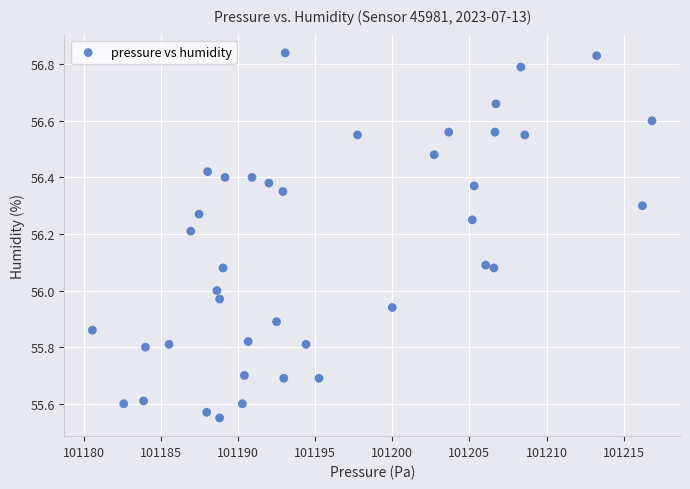

What is the range of Y values (max minus min)?

1.3